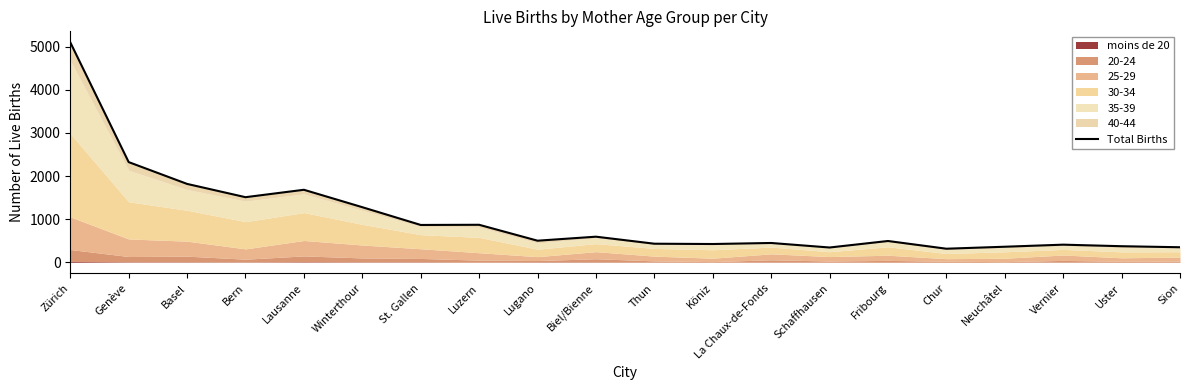

Reading left to right, list all the values displayed in this chart.

5102	2324	1818	1510	1682	1278	866	870	501	594	431	424	448	343	494	315	361	409	373	349